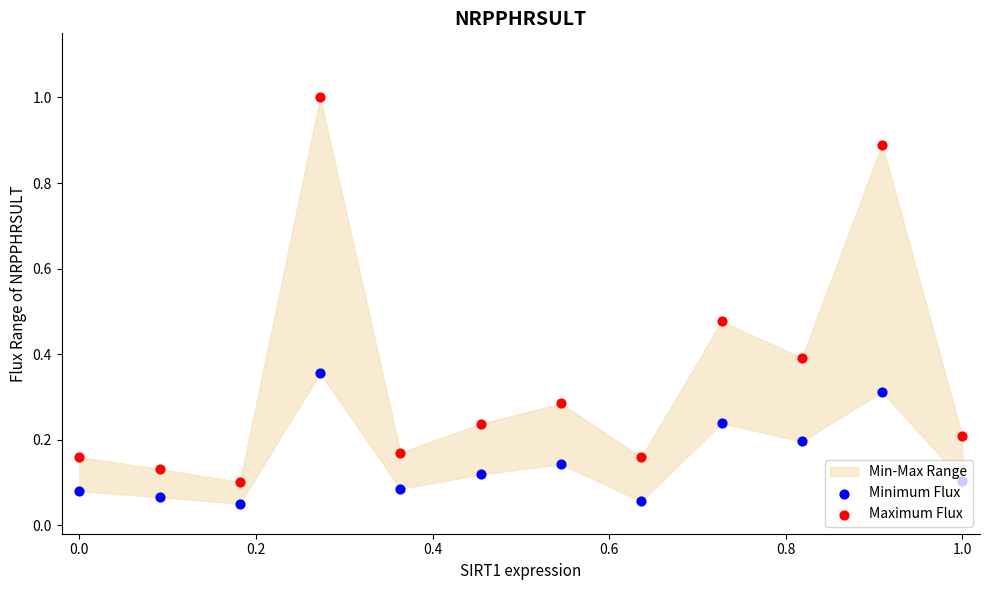

Is the value of Minimum Flux at 8 greater than the value of Maximum Flux at 0.6?

Yes